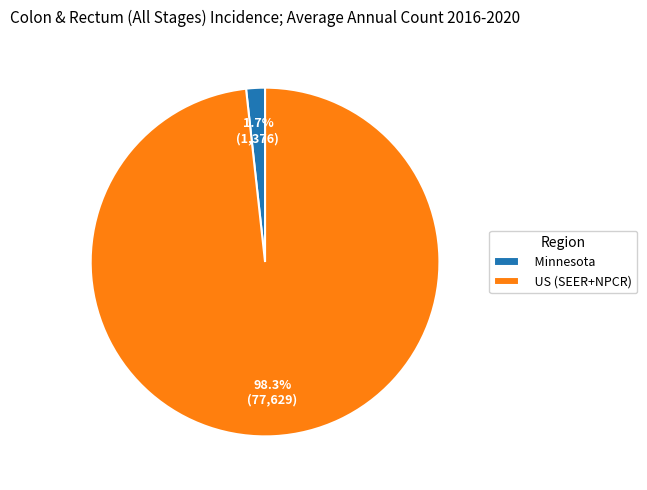

Which has a higher value, Minnesota or US (SEER+NPCR)?

US (SEER+NPCR)